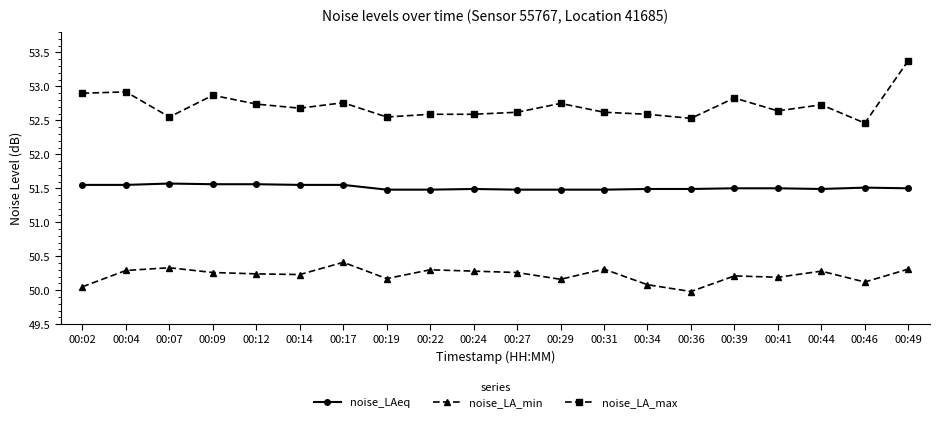

At which category is the sum across all series the highest?

00:49